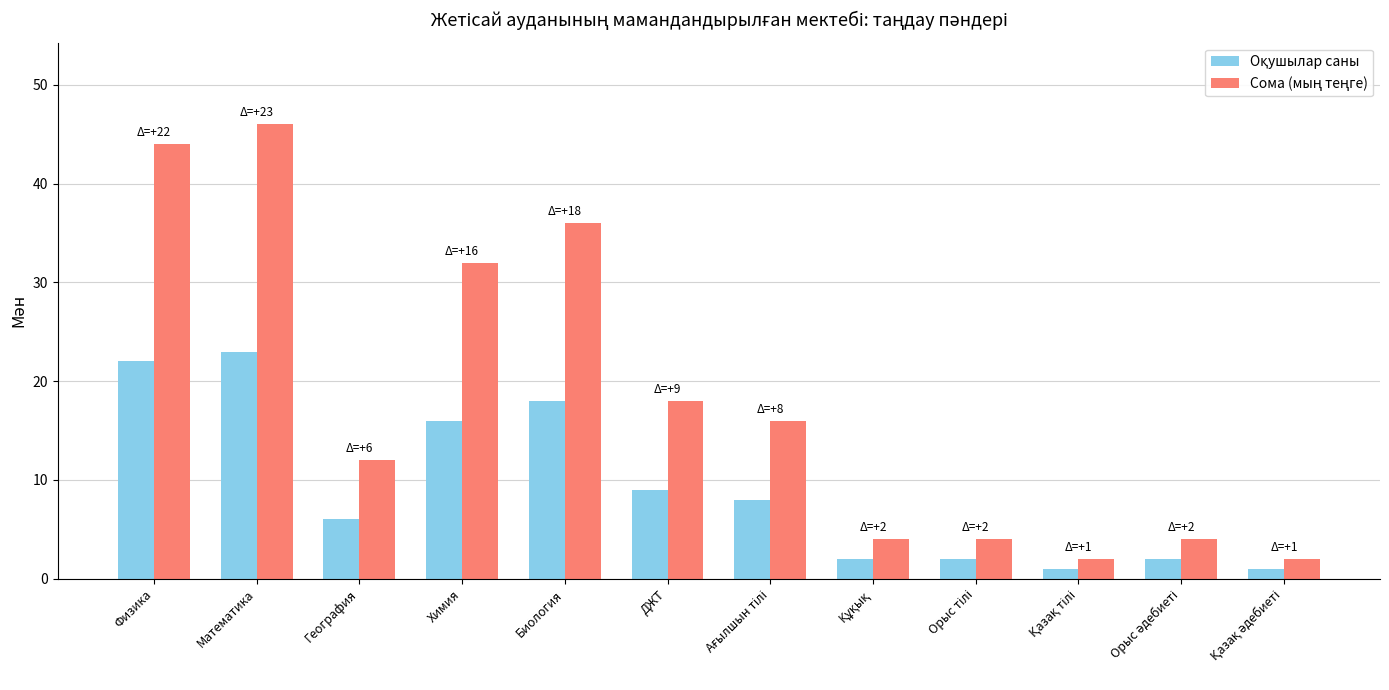

What is the label of the 1st bar from the left?

Физика